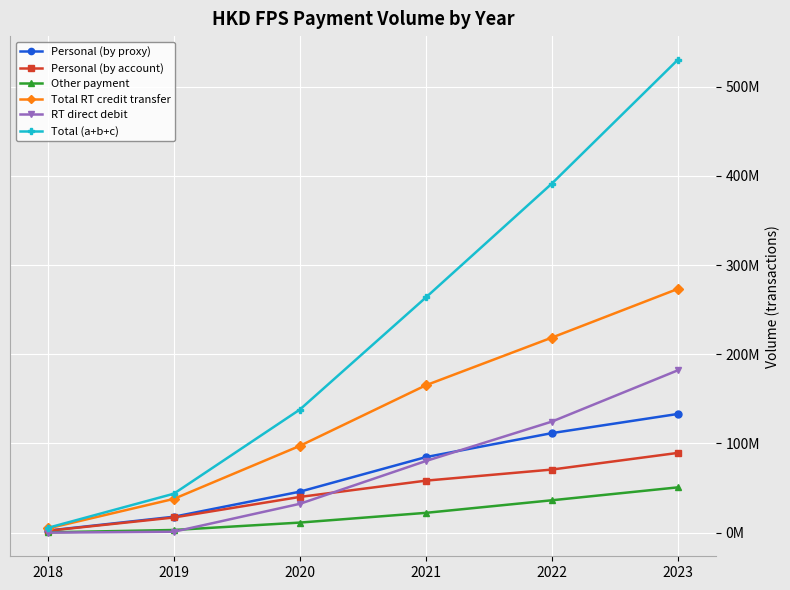

At which category is the sum across all series the highest?

2023